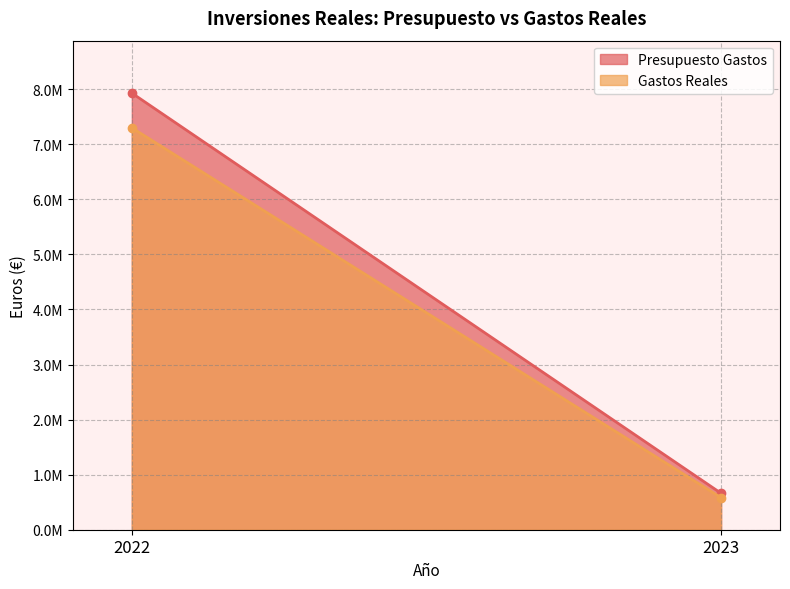

Which category has the lowest value in the Gastos Reales series?

2023